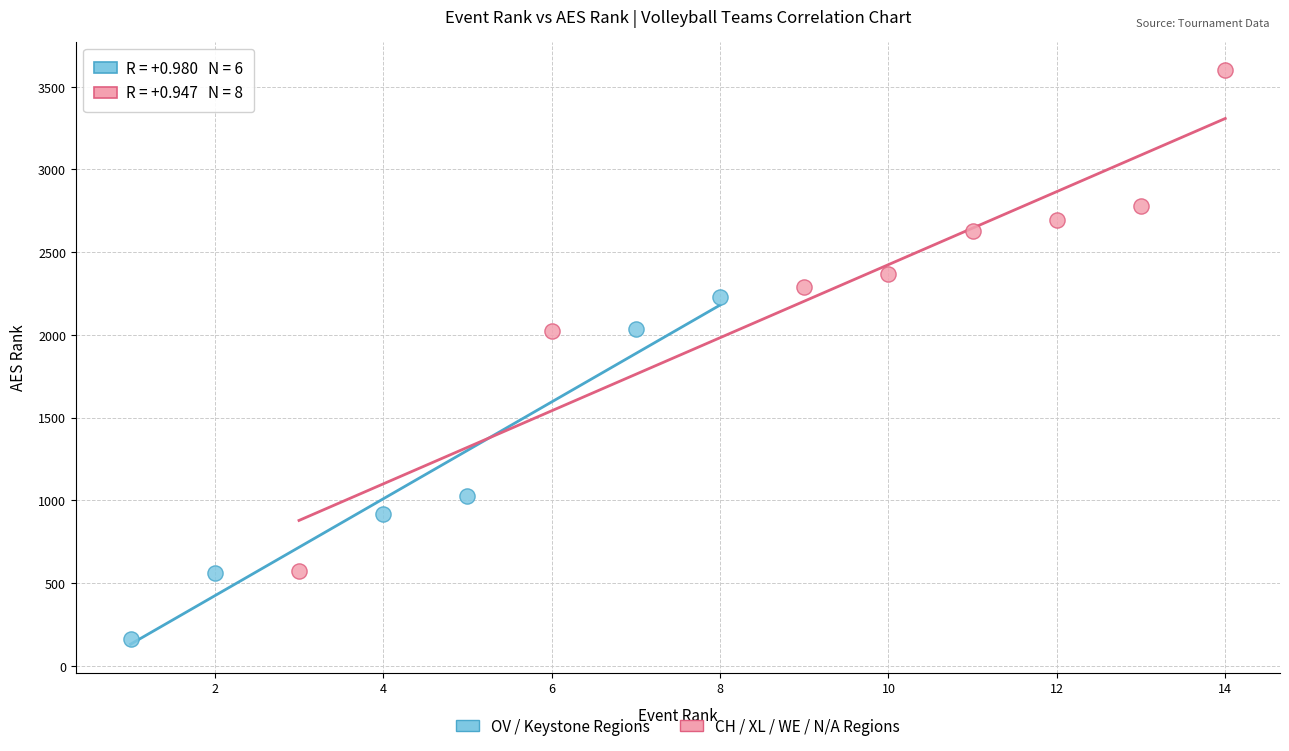

What are all the series names shown in the legend?

OV / Keystone Regions, CH / XL / WE / N/A Regions